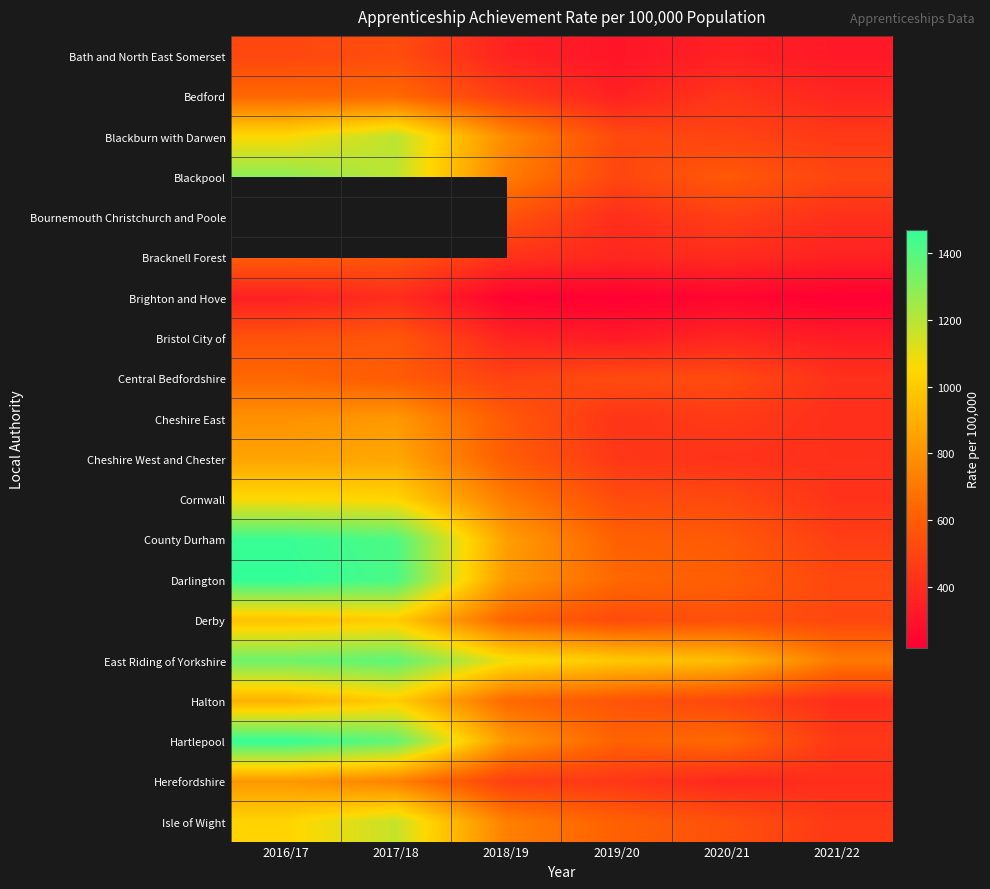

What is the spread (max minus min) of values at 2017/18?

1016.0